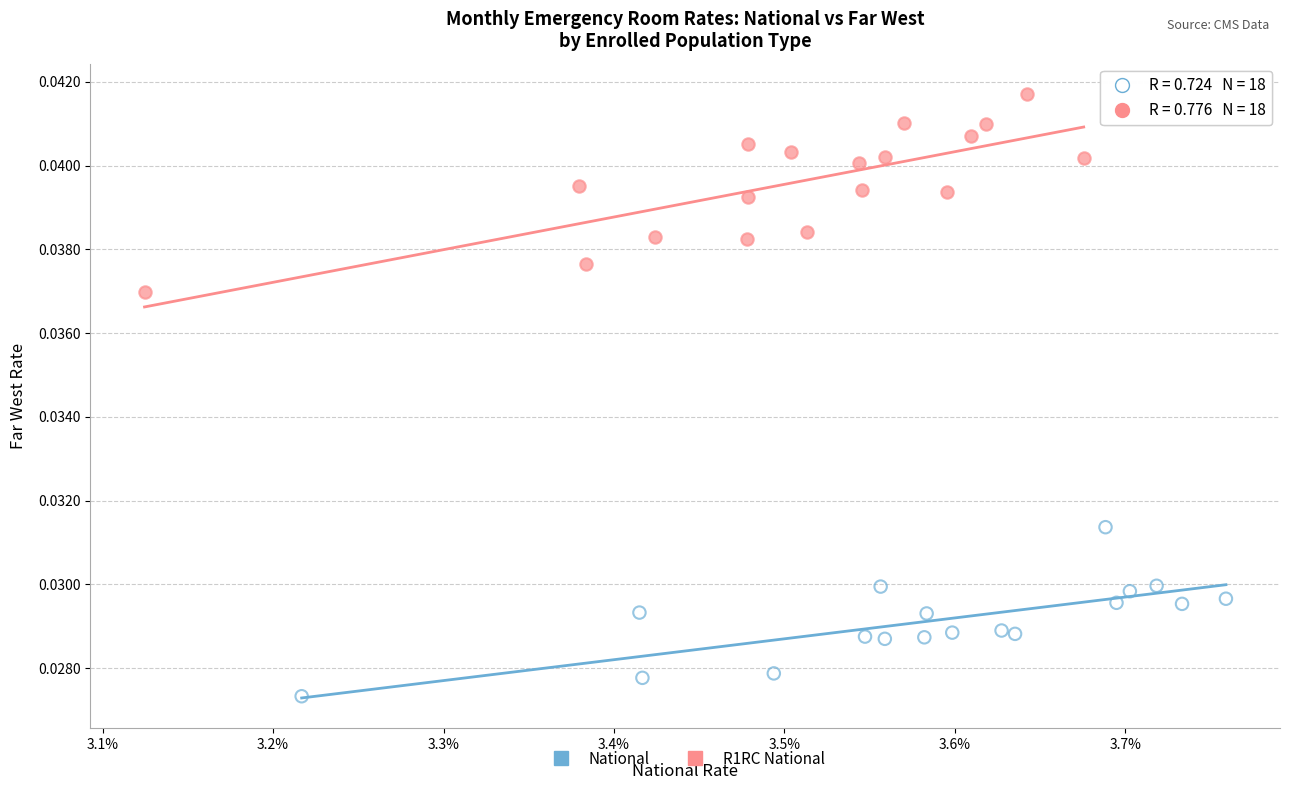

Which series reaches the minimum Y coordinate?

National